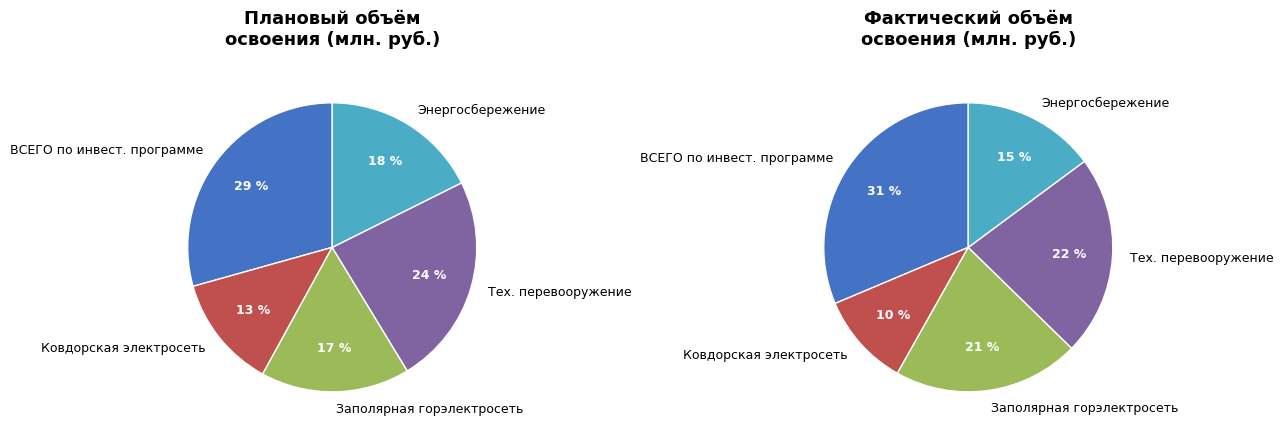

True or false: Энергосбережение accounts for 18% of the total.

True